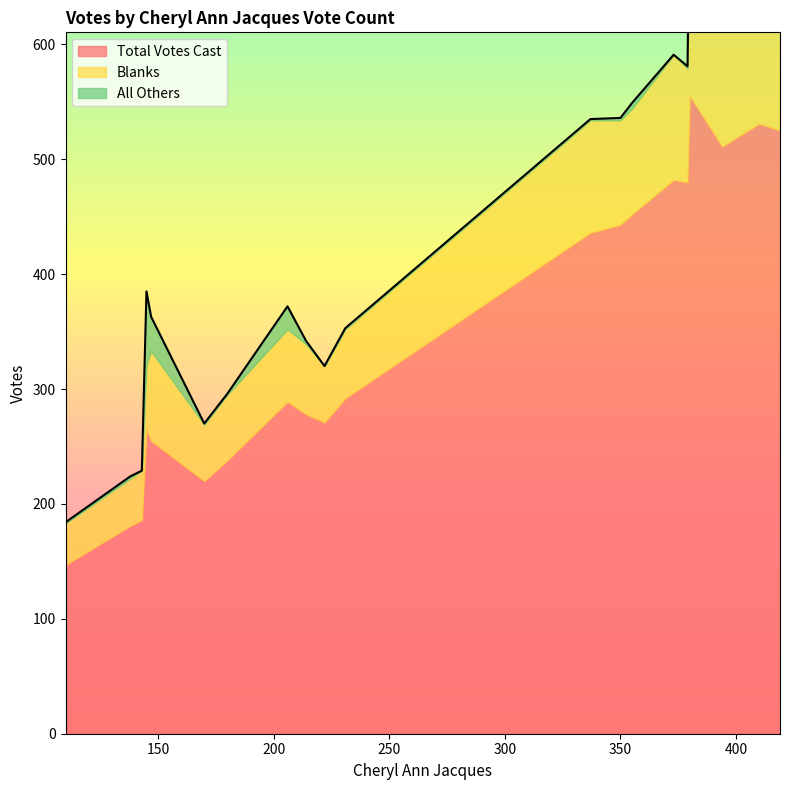

How many interior local valleys does the Blanks series have?

7